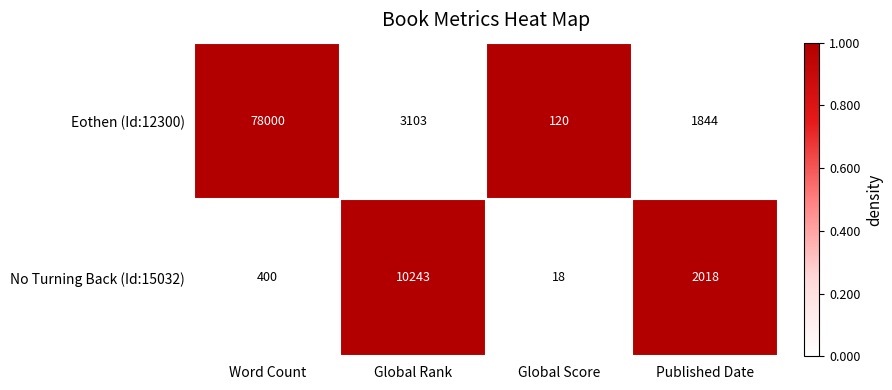

Which category has the highest value across all series?

Word Count